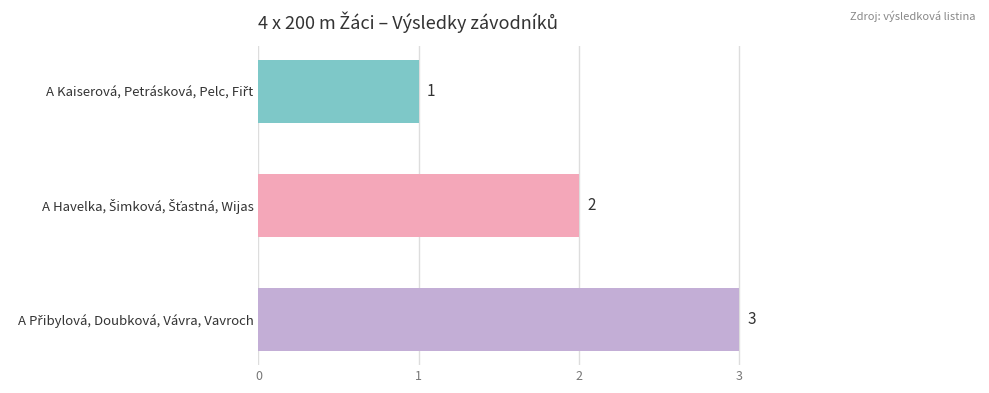

What is the greatest value displayed?

3